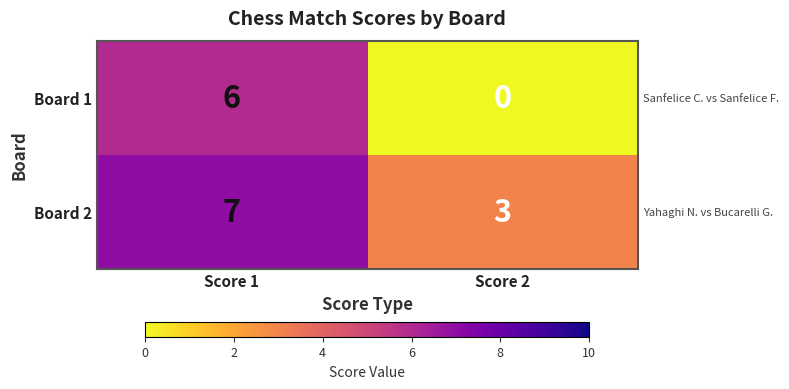

List the series in order of their overall mean, highest first.

Board 2, Board 1